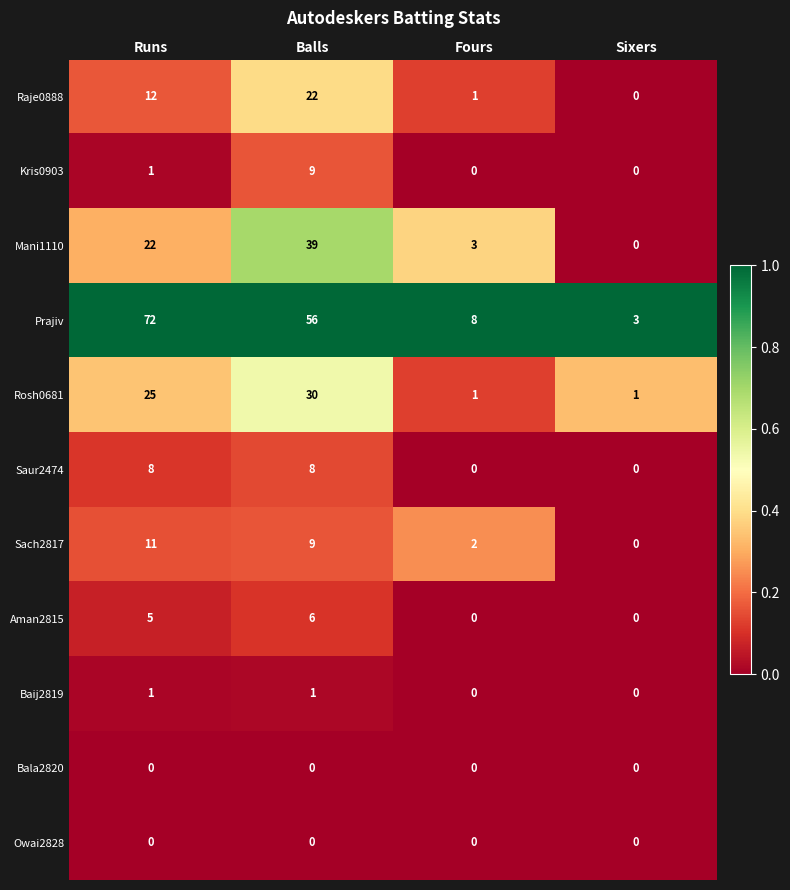

Which label corresponds to the largest value in the chart?

Runs